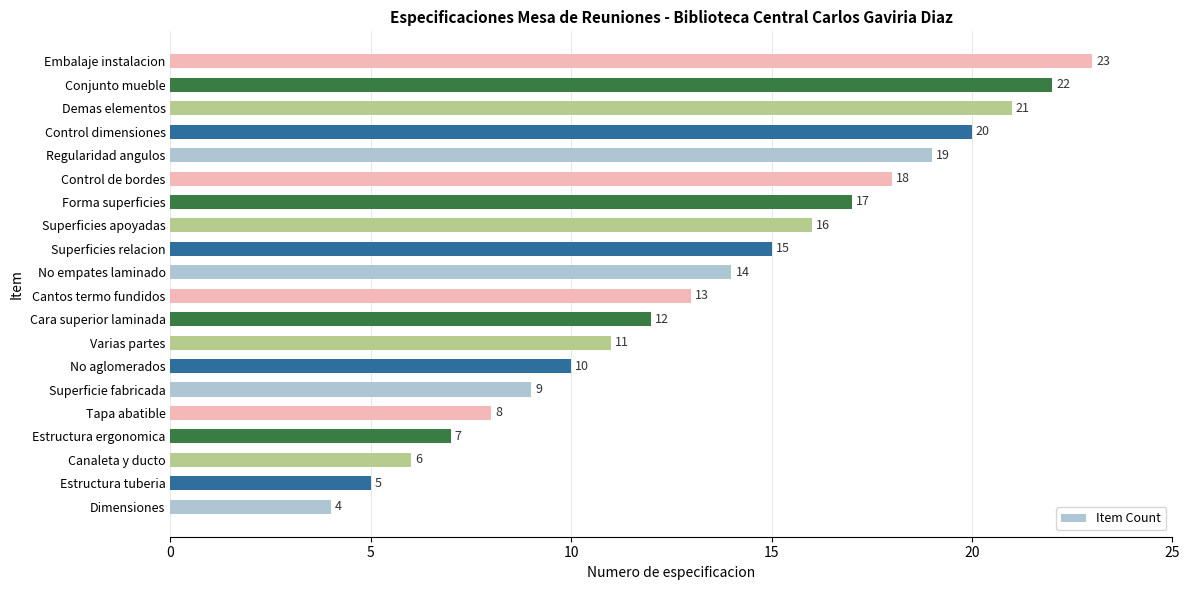

What is the smallest value displayed?

4